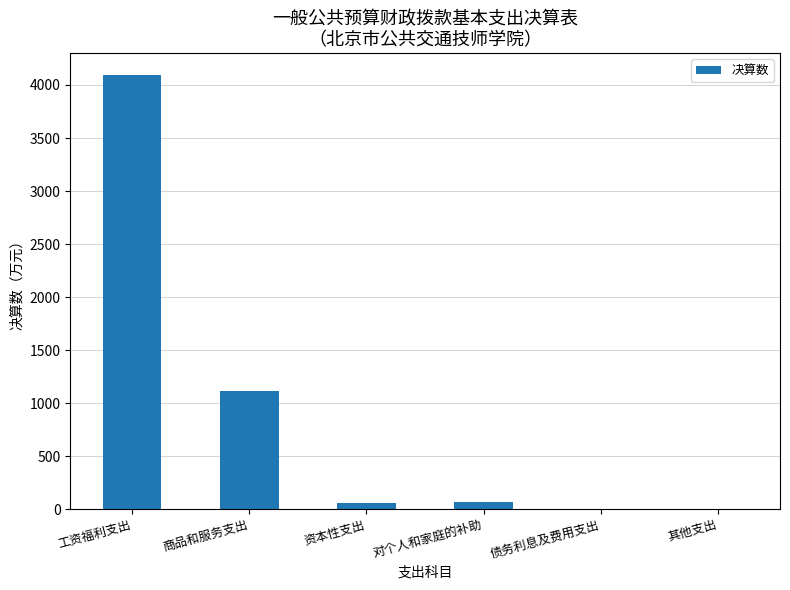

Approximately how many times larger is the value at 工资福利支出 compared to 对个人和家庭的补助?

60.4